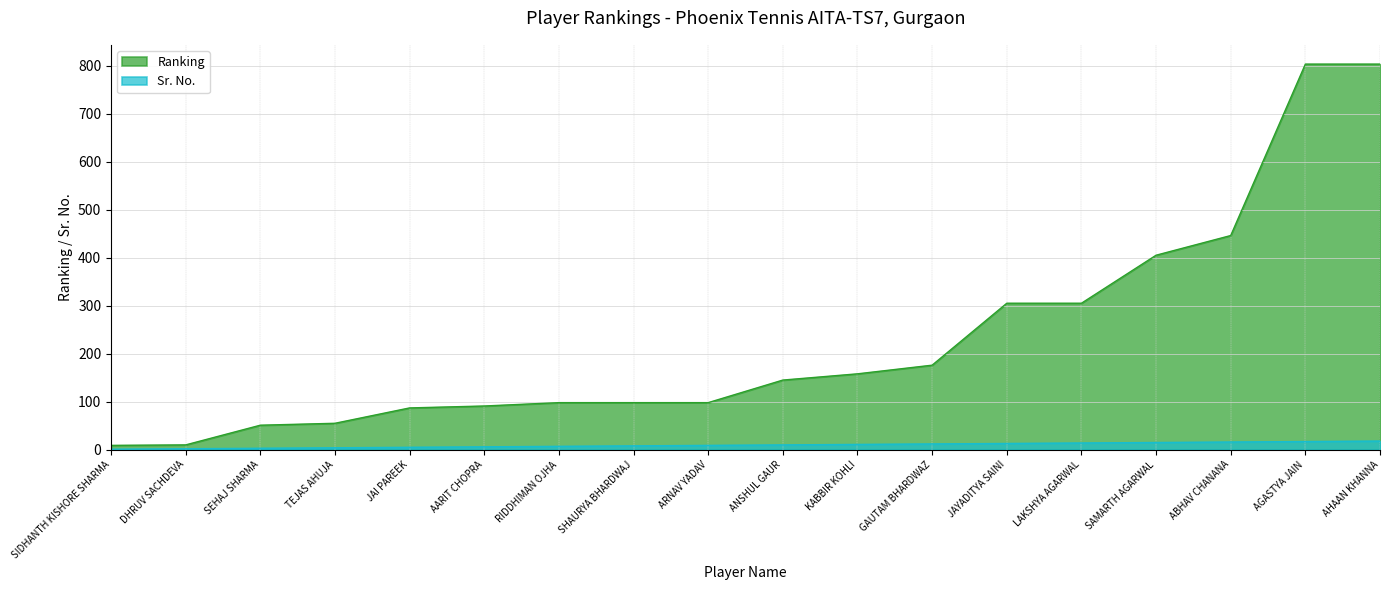

At which label is Sr. No. closest to 9?

ARNAV YADAV